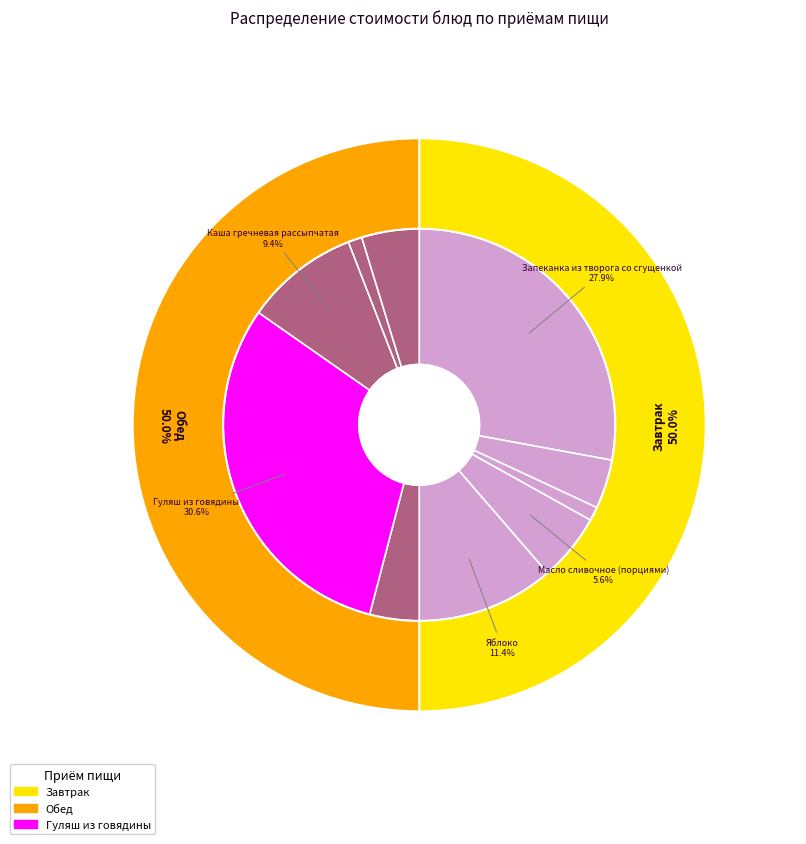

To the nearest percent, what is the average slice percentage?

10%